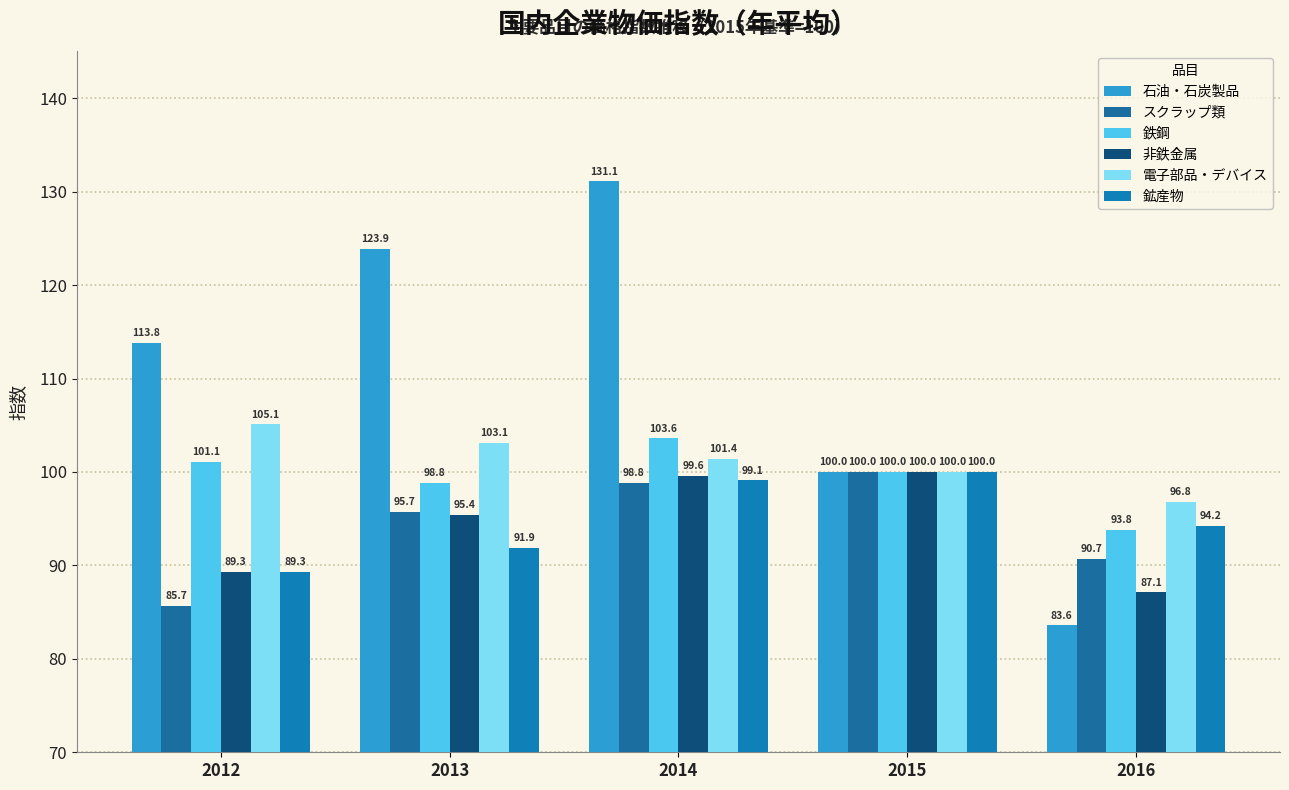

Reading left to right, list all the values displayed in this chart.

石油・石炭製品: 113.8	123.9	131.1	100.0	83.6
スクラップ類: 85.7	95.7	98.8	100.0	90.7
鉄鋼: 101.1	98.8	103.6	100.0	93.8
非鉄金属: 89.3	95.4	99.6	100.0	87.1
電子部品・デバイス: 105.1	103.1	101.4	100.0	96.8
鉱産物: 89.3	91.9	99.1	100.0	94.2